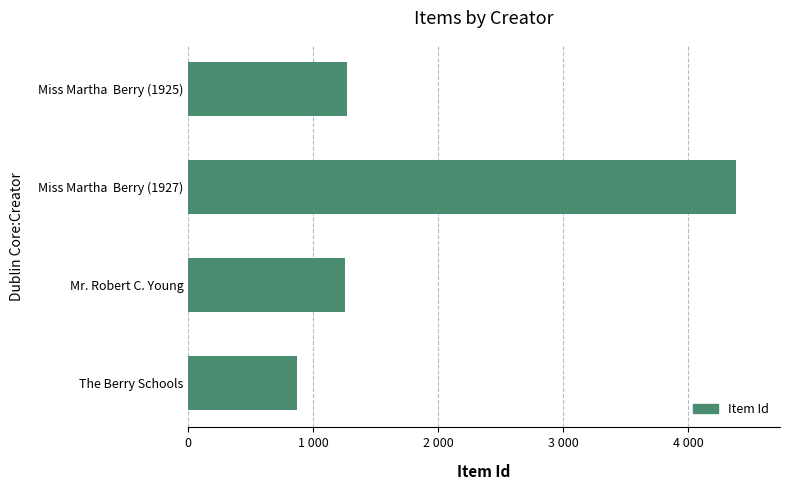

Does the chart contain any negative values?

No